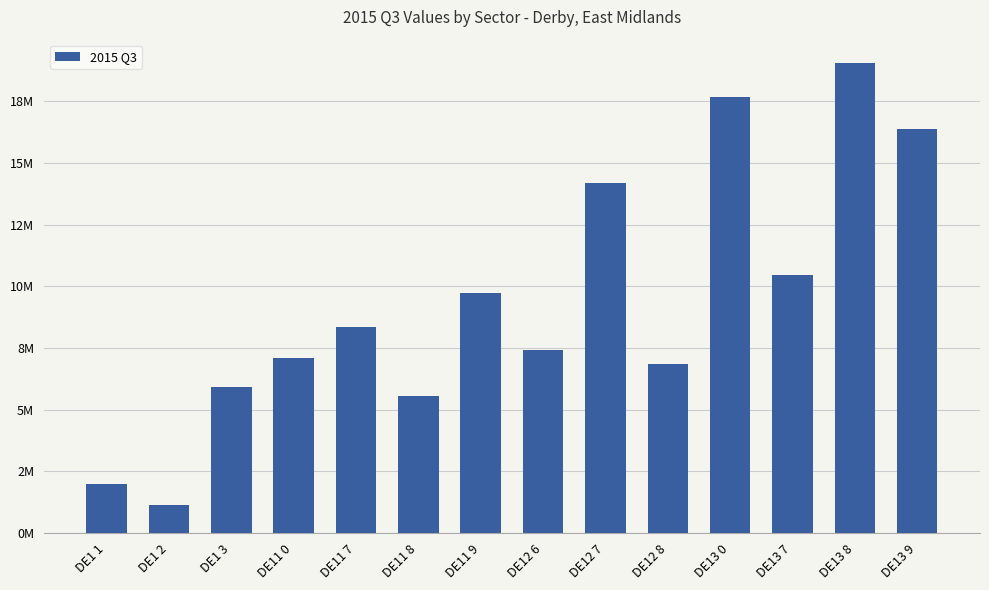

Rank the categories by value from highest to lowest.

DE13 8, DE13 0, DE13 9, DE12 7, DE13 7, DE11 9, DE11 7, DE12 6, DE11 0, DE12 8, DE1 3, DE11 8, DE1 1, DE1 2